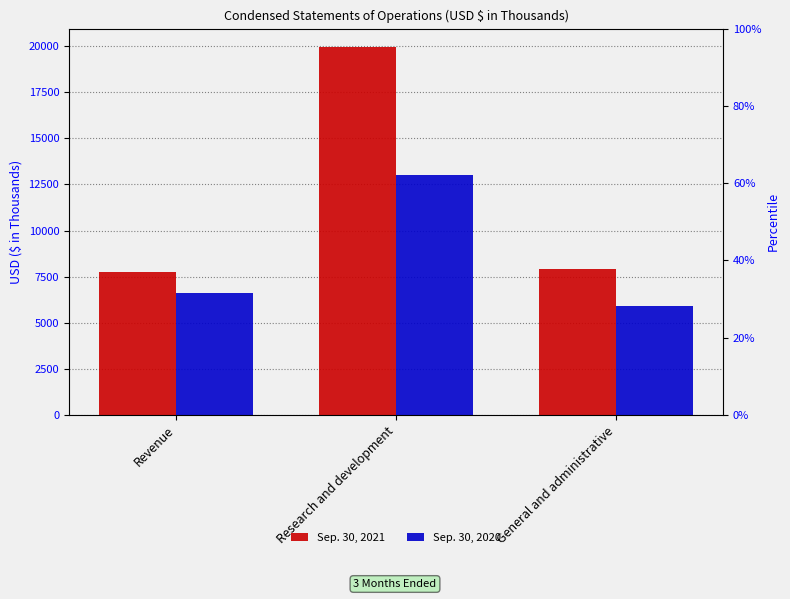

The value of Sep. 30, 2020 at Research and development is 12996. True or false?

True